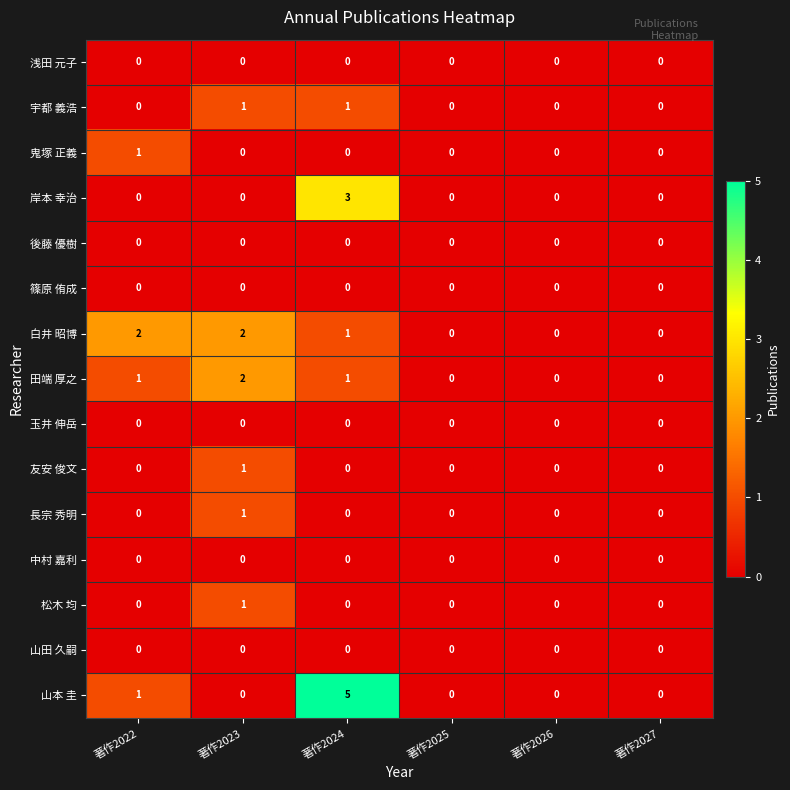

At which category is the sum across all series the highest?

著作2024